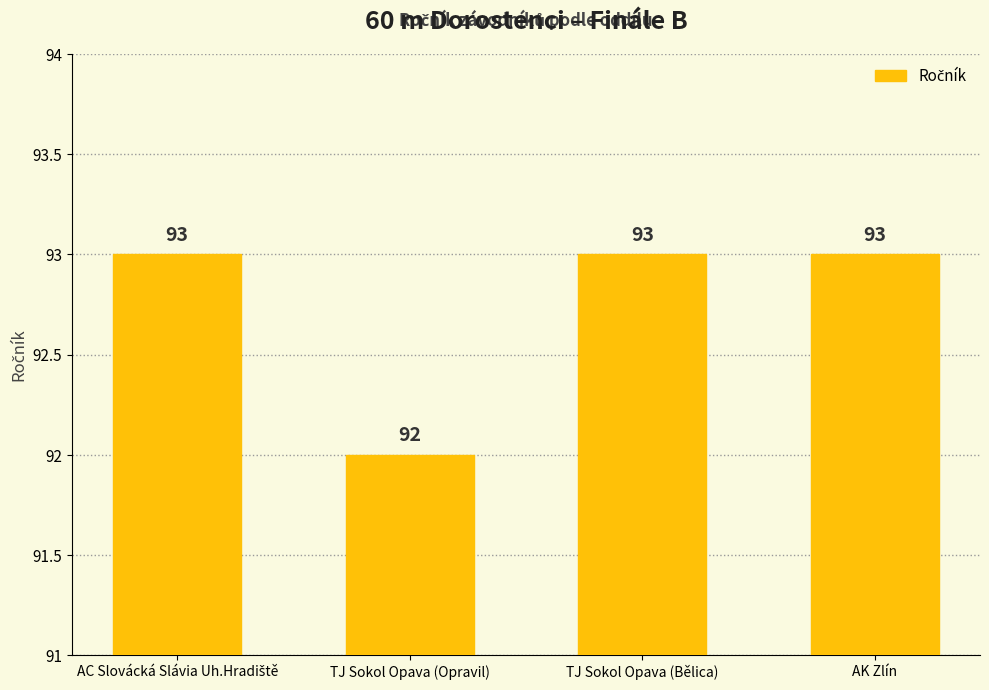

Reading left to right, extract all data points from this chart.

93	92	93	93